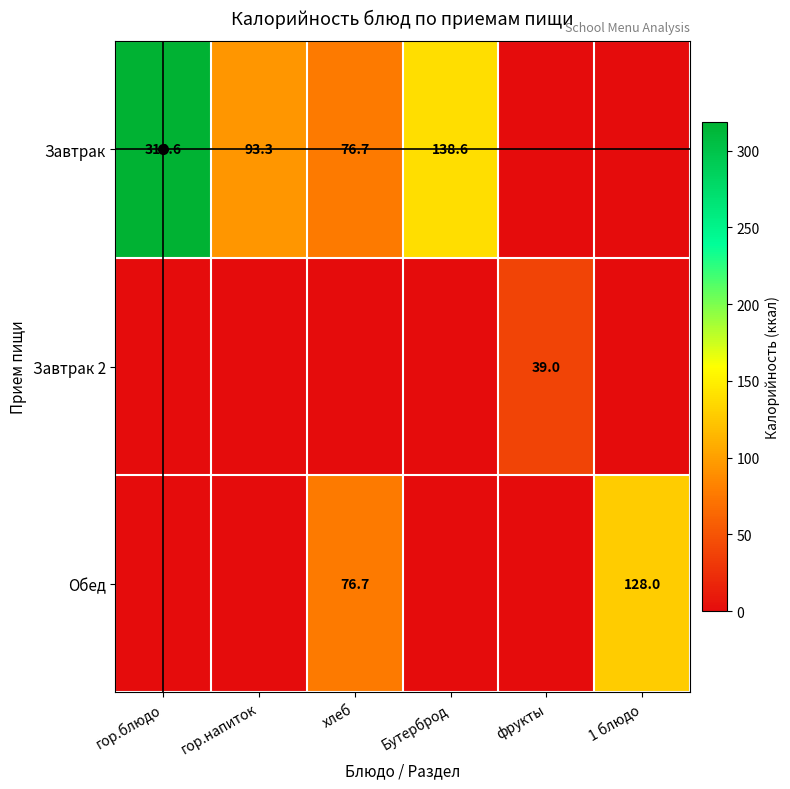

What is the difference between the maximum and minimum values in the Обед series?

128.0